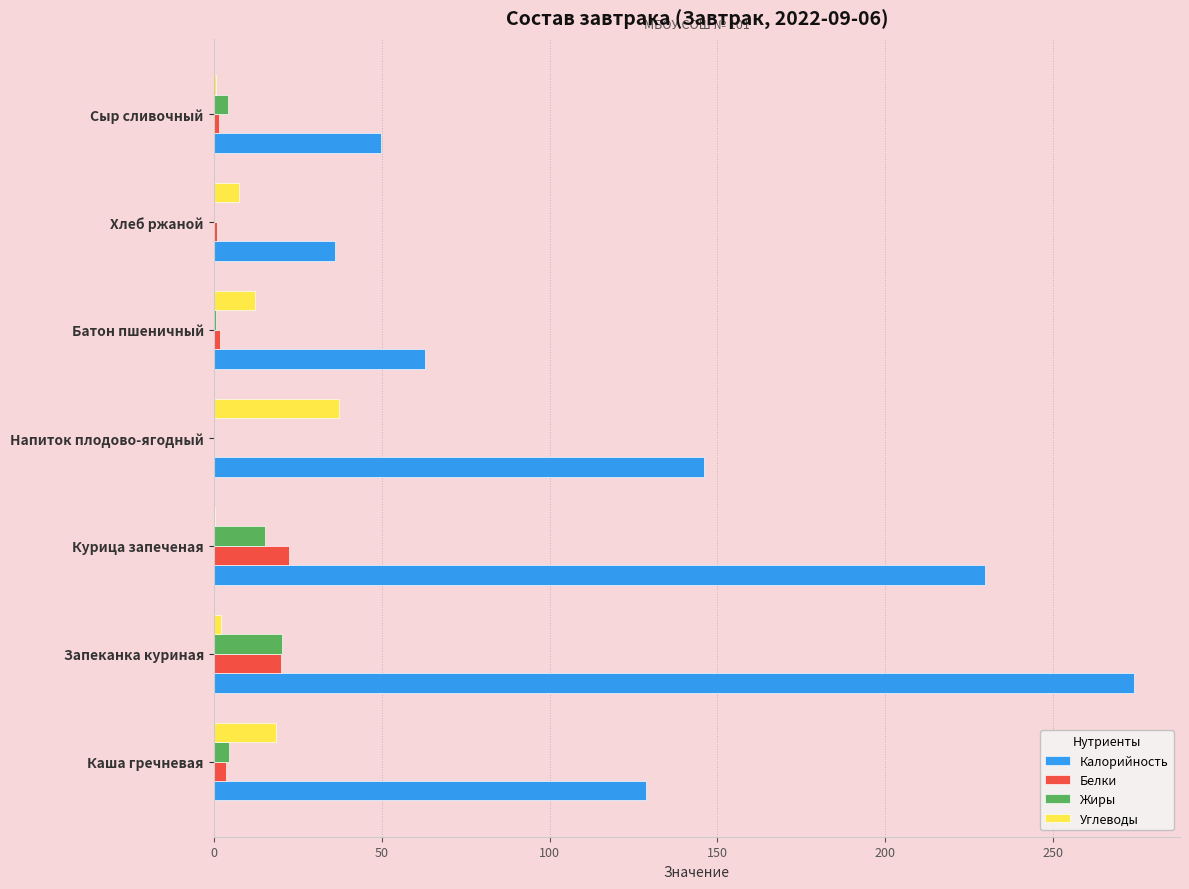

Is the value of Белки at Напиток плодово-ягодный greater than the value of Углеводы at Хлеб ржаной?

No